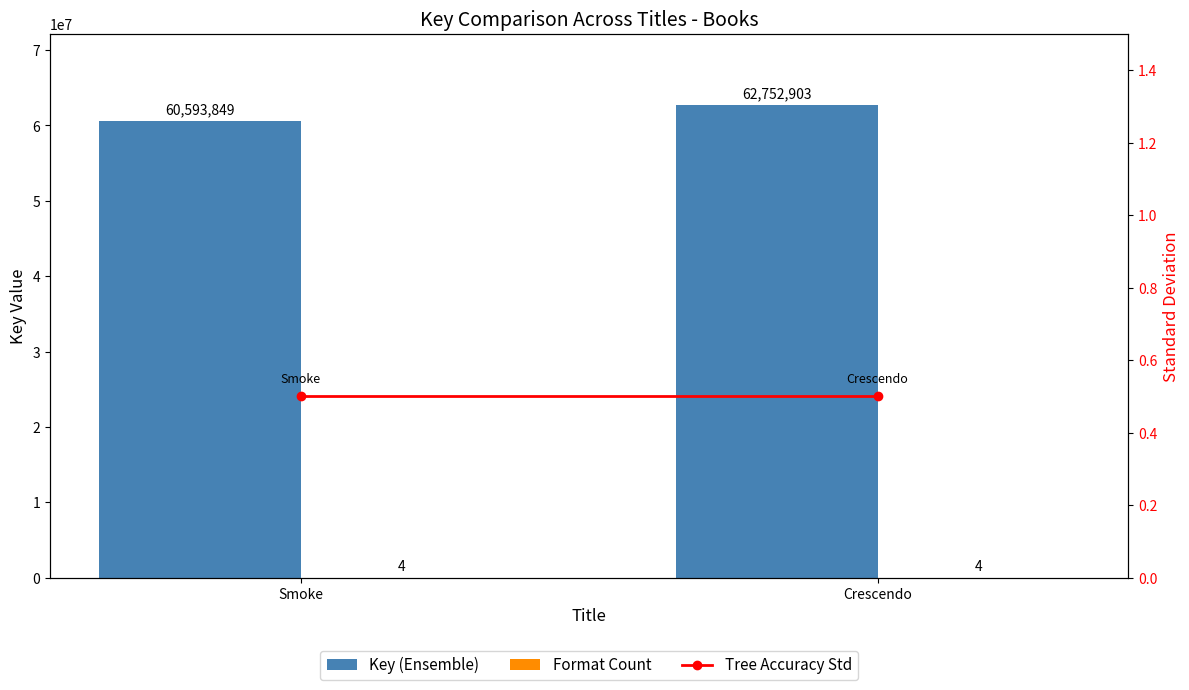

Reading left to right, transcribe all the data shown in this chart.

Key (Ensemble): Smoke=60593849.0	Crescendo=62752903.0
Format Count: Smoke=4.0	Crescendo=4.0
Tree Accuracy Std: Smoke=0.5	Crescendo=0.5